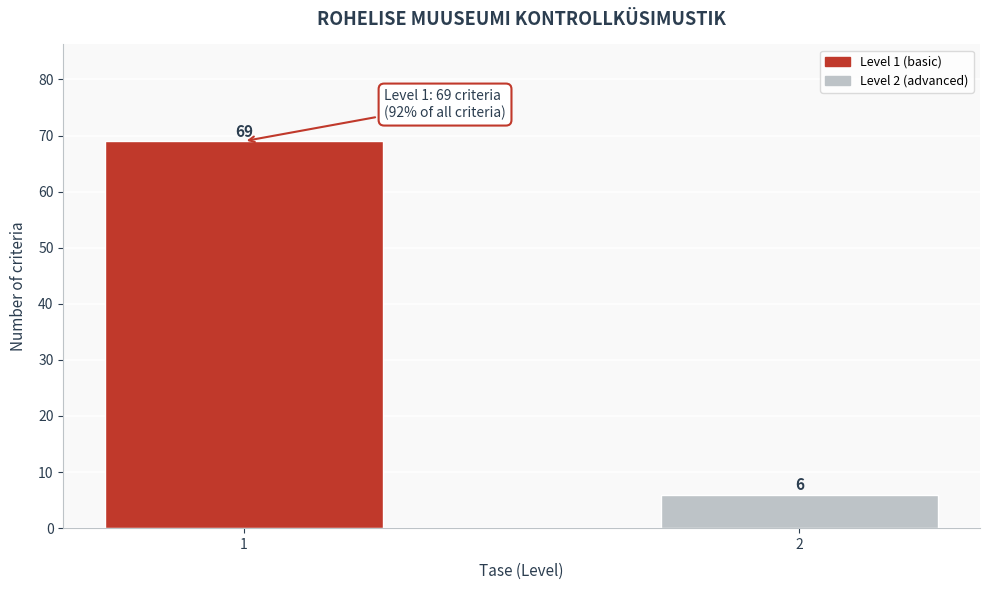

Reading left to right, list all the values displayed in this chart.

1=69	2=6